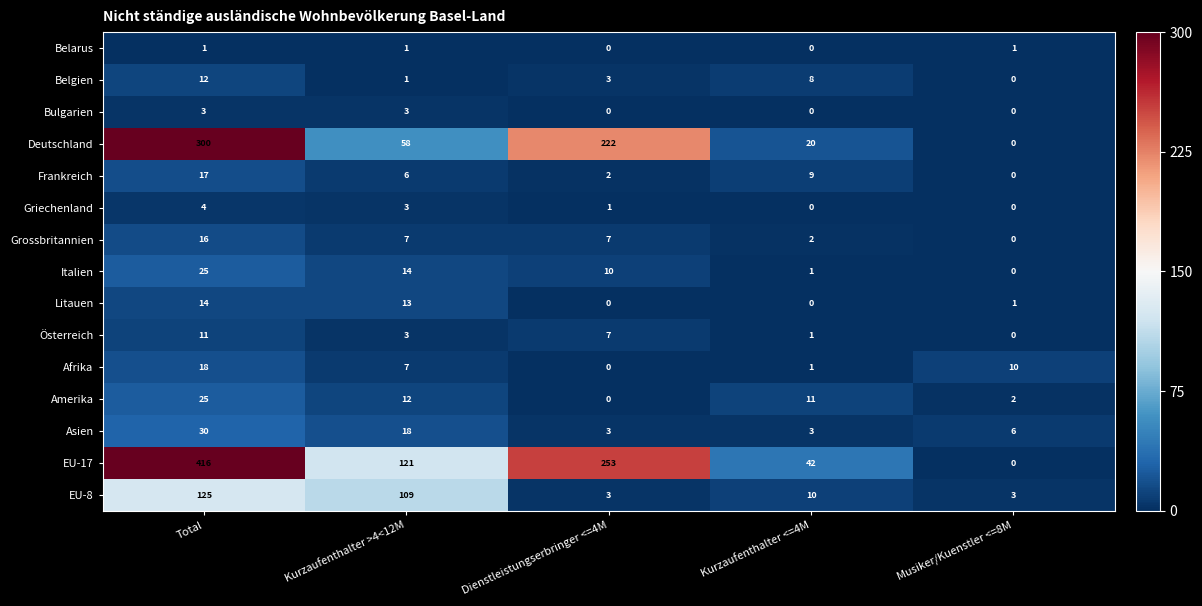

At which category does the chart reach its peak across all series?

Total